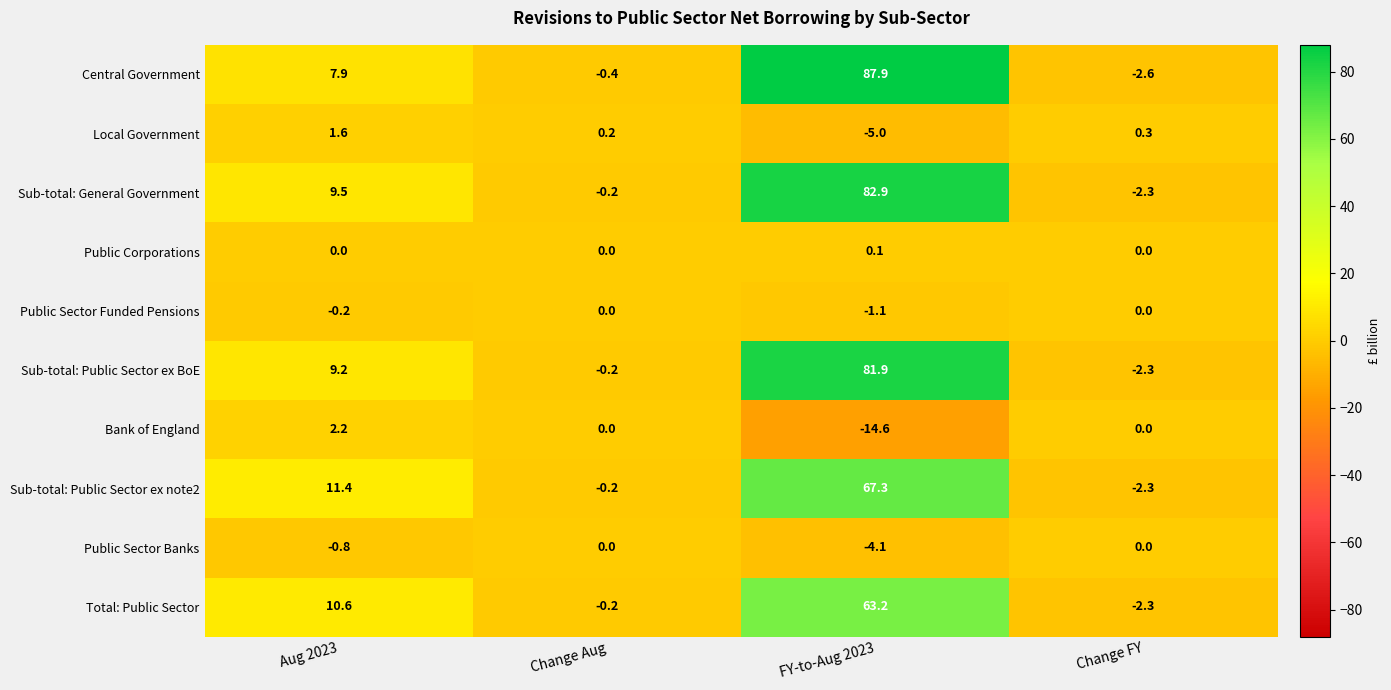

What is the minimum value for Sub-total: General Government?

-2.3